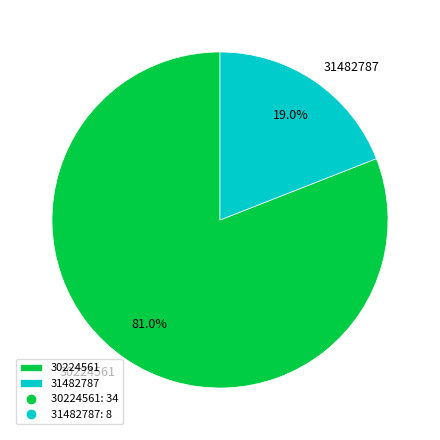

To the nearest percent, what percentage of the pie is 30224561?

81%